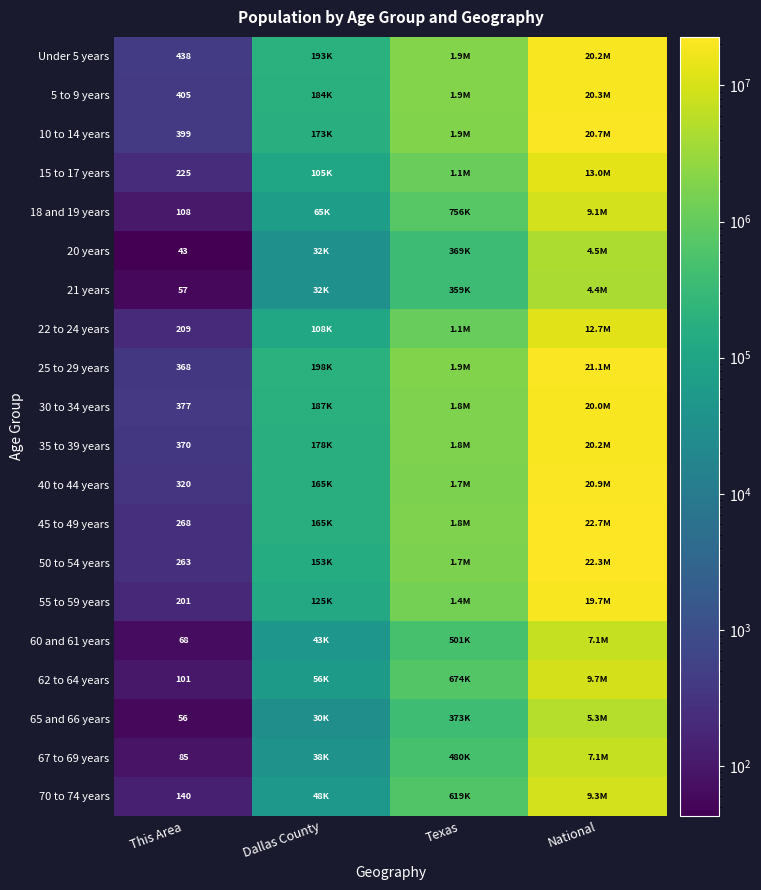

Is it true that 22 to 24 years equals 209 at This Area?

True